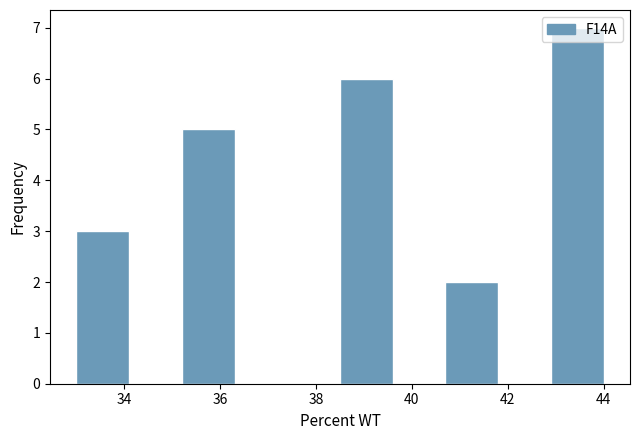

Reading left to right, transcribe this chart: for each bar, give the range it covers on the x-axis and its height. Neither the bar edges nor the heights are printed on the chart, so give them approximately, as read against the axes.

33.0 to 34.1: 3
34.1 to 35.2: 0
35.2 to 36.3: 5
36.3 to 37.4: 0
37.4 to 38.5: 0
38.5 to 39.6: 6
39.6 to 40.7: 0
40.7 to 41.8: 2
41.8 to 42.9: 0
42.9 to 44.0: 7